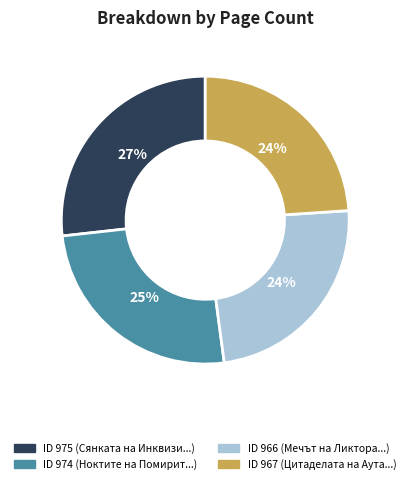

Is there a majority slice in this chart?

No